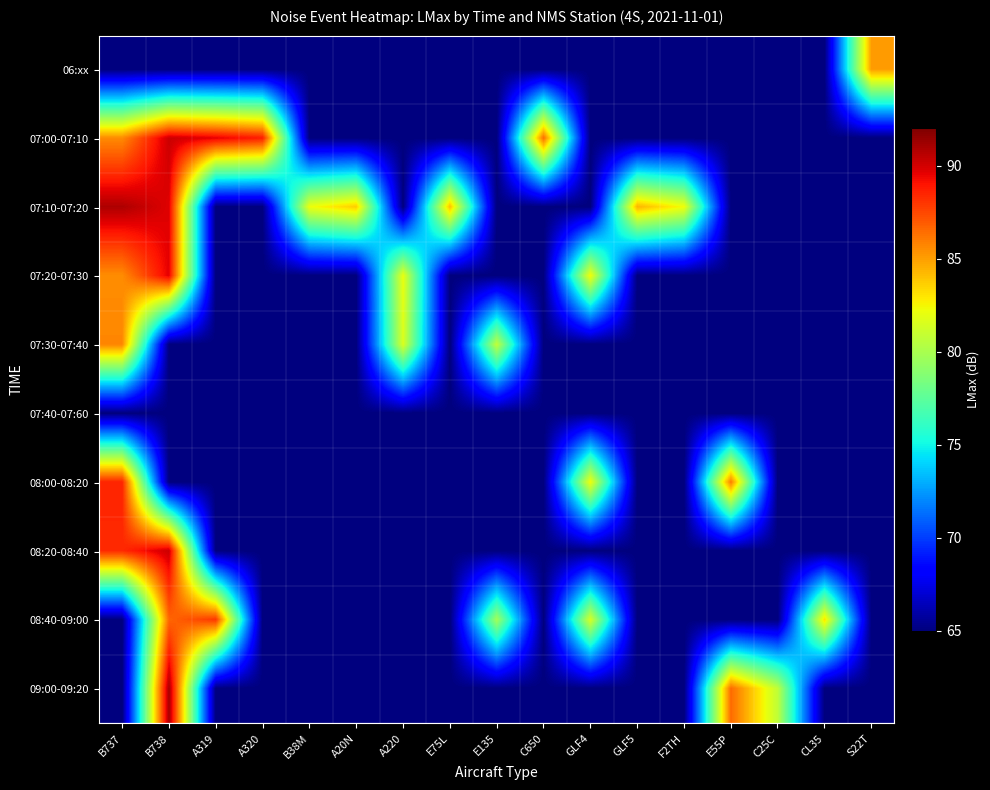

Reading left to right, extract all data points from this chart.

06:xx: B737=65.0	B738=65.0	A319=65.0	A320=65.0	B38M=65.0	A20N=65.0	A220=65.0	E75L=65.0	E135=65.0	C650=65.0	GLF4=65.0	GLF5=65.0	F2TH=65.0	E55P=65.0	C25C=65.0	CL35=65.0	S22T=85.1
07:00-07:10: B737=85.6	B738=90.2	A319=89.6	A320=88.7	B38M=65.0	A20N=65.0	A220=65.0	E75L=65.0	E135=65.0	C650=86.4	GLF4=65.0	GLF5=65.0	F2TH=65.0	E55P=65.0	C25C=65.0	CL35=65.0	S22T=65.0
07:10-07:20: B737=90.9	B738=89.7	A319=65.0	A320=65.0	B38M=82.2	A20N=83.7	A220=65.0	E75L=84.1	E135=65.0	C650=65.0	GLF4=65.0	GLF5=84.4	F2TH=82.3	E55P=65.0	C25C=65.0	CL35=65.0	S22T=65.0
07:20-07:30: B737=85.5	B738=89.6	A319=65.0	A320=65.0	B38M=65.0	A20N=65.0	A220=82.1	E75L=65.0	E135=65.0	C650=65.0	GLF4=82.4	GLF5=65.0	F2TH=65.0	E55P=65.0	C25C=65.0	CL35=65.0	S22T=65.0
07:30-07:40: B737=85.7	B738=65.0	A319=65.0	A320=65.0	B38M=65.0	A20N=65.0	A220=81.6	E75L=65.0	E135=80.8	C650=65.0	GLF4=65.0	GLF5=65.0	F2TH=65.0	E55P=65.0	C25C=65.0	CL35=65.0	S22T=65.0
07:40-07:60: B737=65.0	B738=65.0	A319=65.0	A320=65.0	B38M=65.0	A20N=65.0	A220=65.0	E75L=65.0	E135=65.0	C650=65.0	GLF4=65.0	GLF5=65.0	F2TH=65.0	E55P=65.0	C25C=65.0	CL35=65.0	S22T=65.0
08:00-08:20: B737=88.5	B738=65.0	A319=65.0	A320=65.0	B38M=65.0	A20N=65.0	A220=65.0	E75L=65.0	E135=65.0	C650=65.0	GLF4=82.3	GLF5=65.0	F2TH=65.0	E55P=86.0	C25C=65.0	CL35=65.0	S22T=65.0
08:20-08:40: B737=88.3	B738=90.2	A319=65.0	A320=65.0	B38M=65.0	A20N=65.0	A220=65.0	E75L=65.0	E135=65.0	C650=65.0	GLF4=65.0	GLF5=65.0	F2TH=65.0	E55P=65.0	C25C=65.0	CL35=65.0	S22T=65.0
08:40-09:00: B737=65.0	B738=86.6	A319=88.0	A320=65.0	B38M=65.0	A20N=65.0	A220=65.0	E75L=65.0	E135=79.8	C650=65.0	GLF4=81.5	GLF5=65.0	F2TH=65.0	E55P=65.0	C25C=65.0	CL35=83.1	S22T=65.0
09:00-09:20: B737=65.0	B738=91.0	A319=65.0	A320=65.0	B38M=65.0	A20N=65.0	A220=65.0	E75L=65.0	E135=65.0	C650=65.0	GLF4=65.0	GLF5=65.0	F2TH=65.0	E55P=86.5	C25C=80.7	CL35=65.0	S22T=65.0